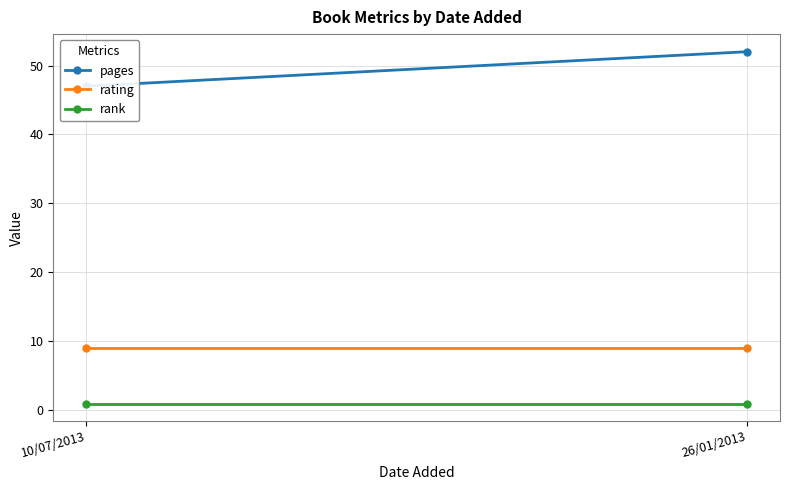

Which category has the highest value across all series?

26/01/2013